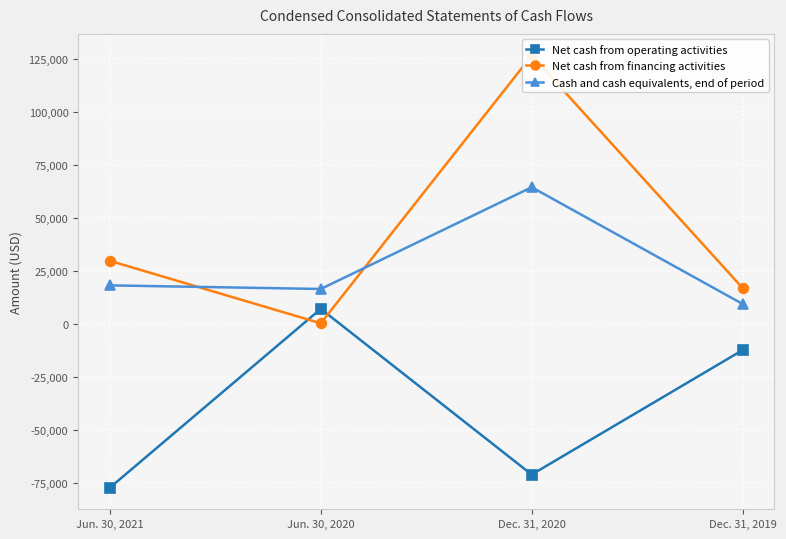

Where is the first local maximum for Cash and cash equivalents, end of period?

Dec. 31, 2020